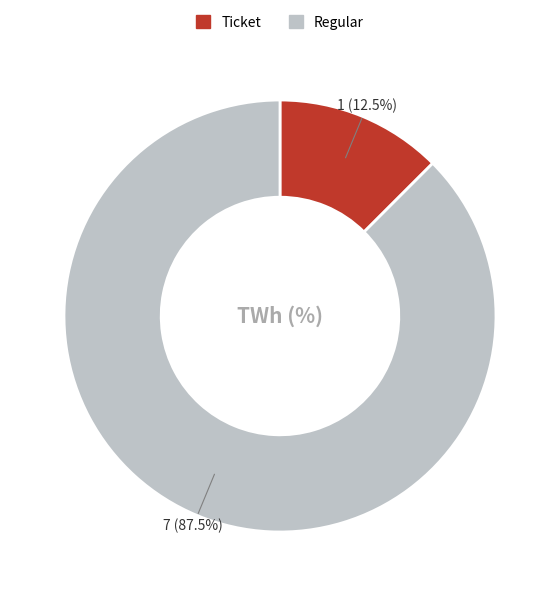

Is there a majority slice in this chart?

Yes